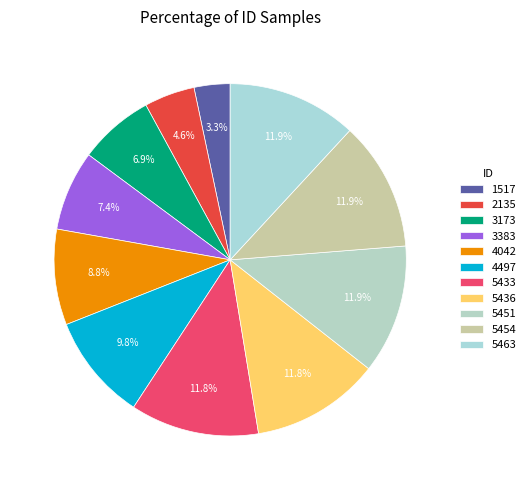

What percentage is the 5454 slice, to the nearest percent?

12%